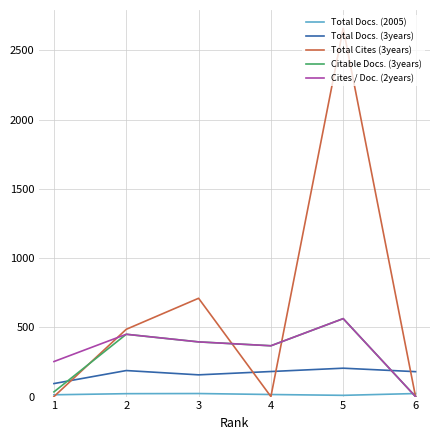

What is the sum of the Total Cites (3years) values at 6 and 2?

486